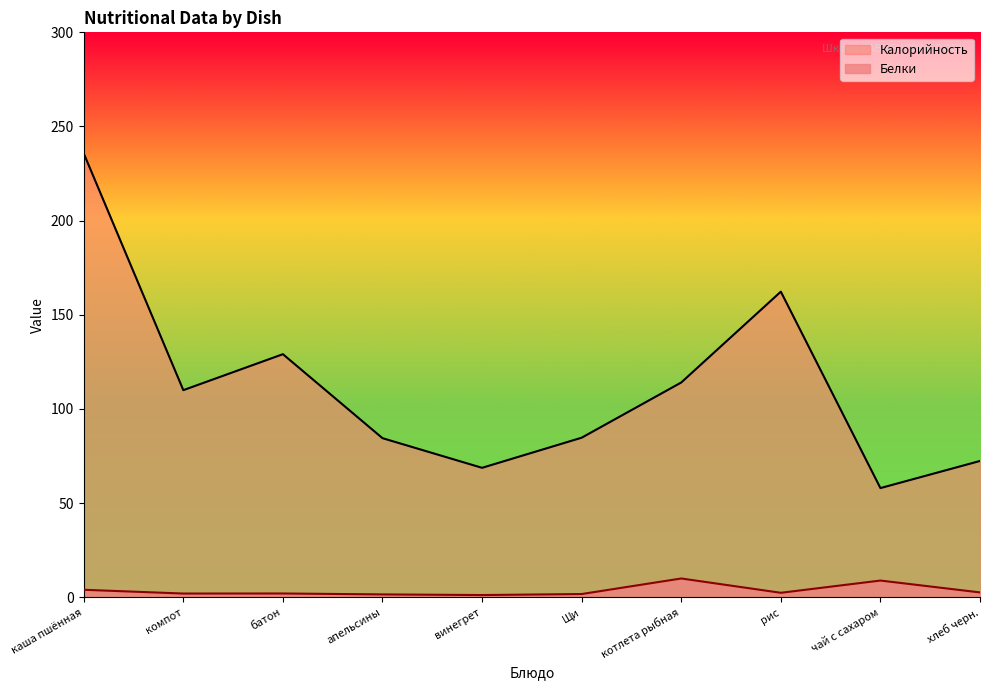

True or false: Калорийность has a value of 177.9 at котлета рыбная.

False